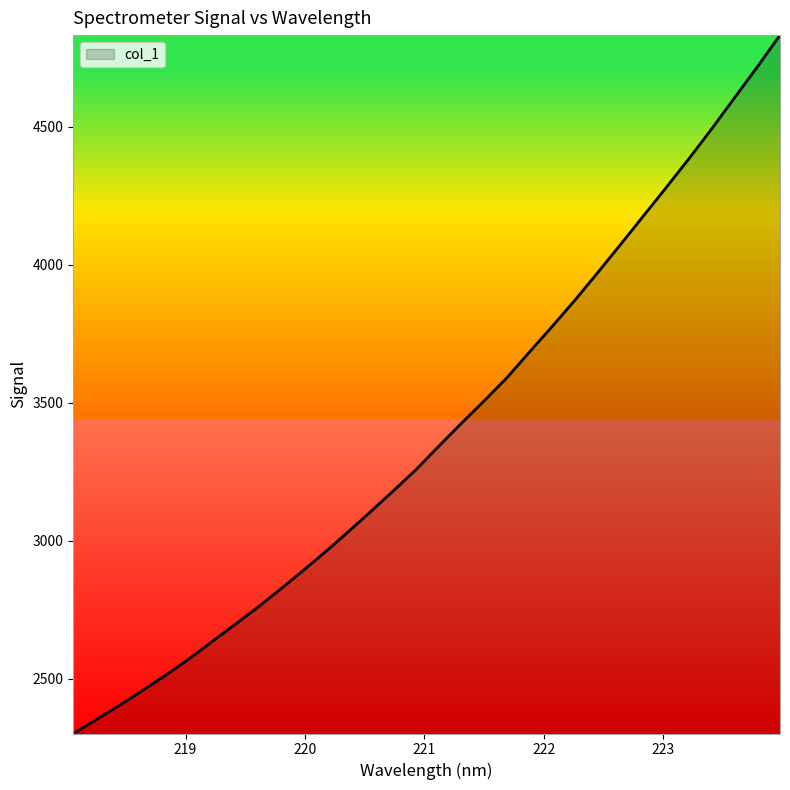

How many lines are shown in the chart?

1